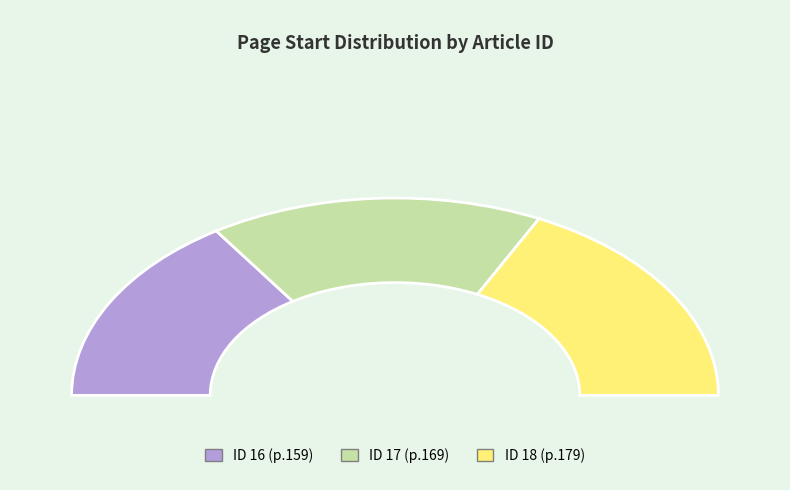

To the nearest percent, what is the difference between the largest and smallest slice percentages?

4%